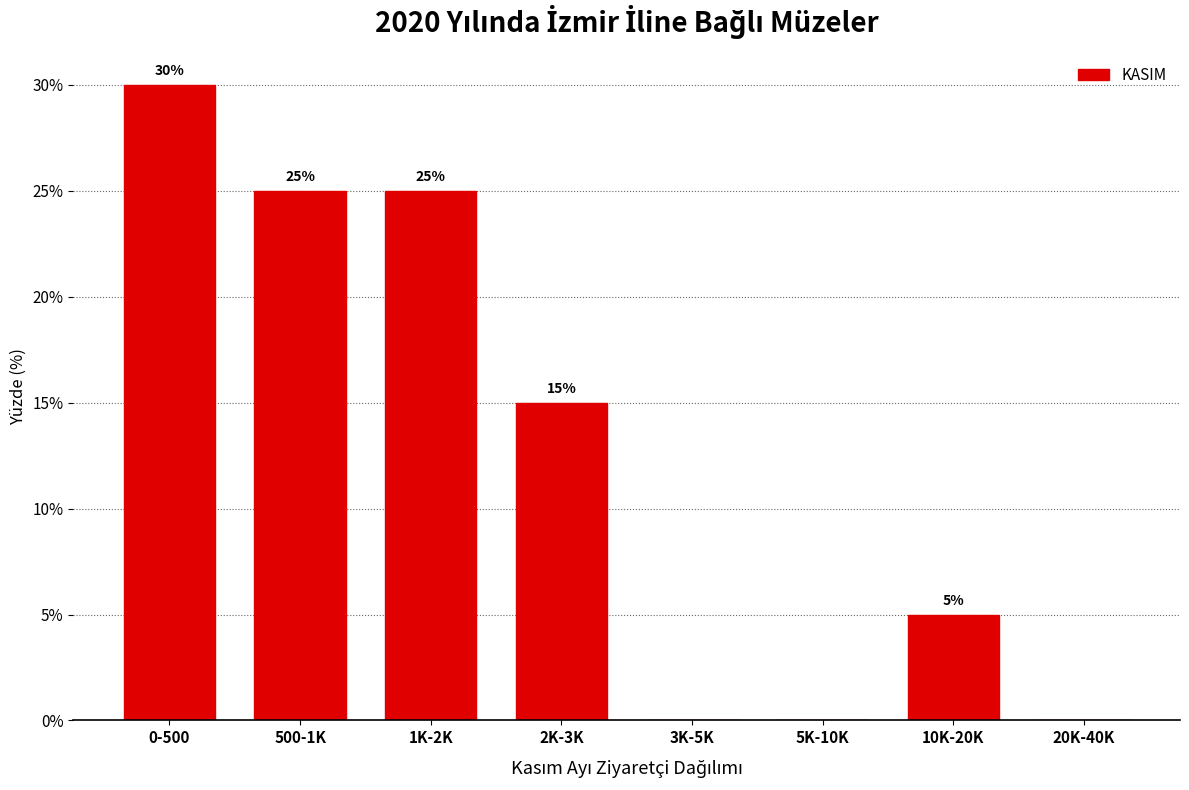

Reading left to right, list all the values displayed in this chart.

0-500=30	500-1K=25	1K-2K=25	2K-3K=15	3K-5K=0	5K-10K=0	10K-20K=5	20K-40K=0